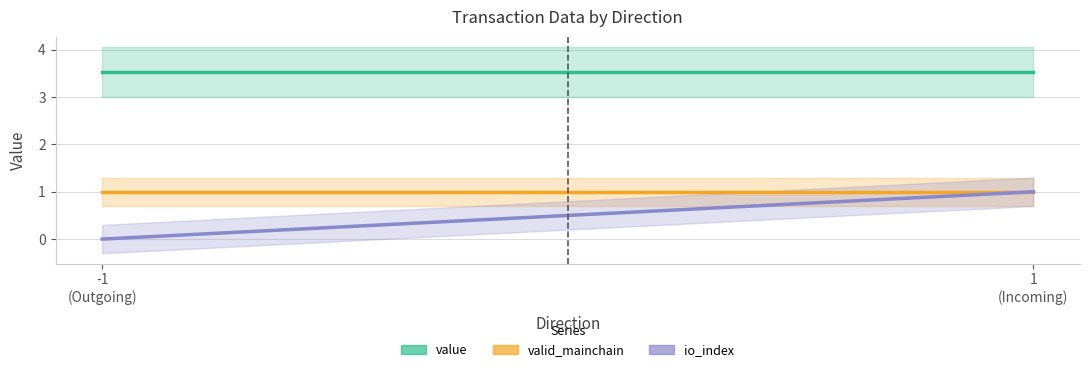

Which series has the widest spread of values?

io_index